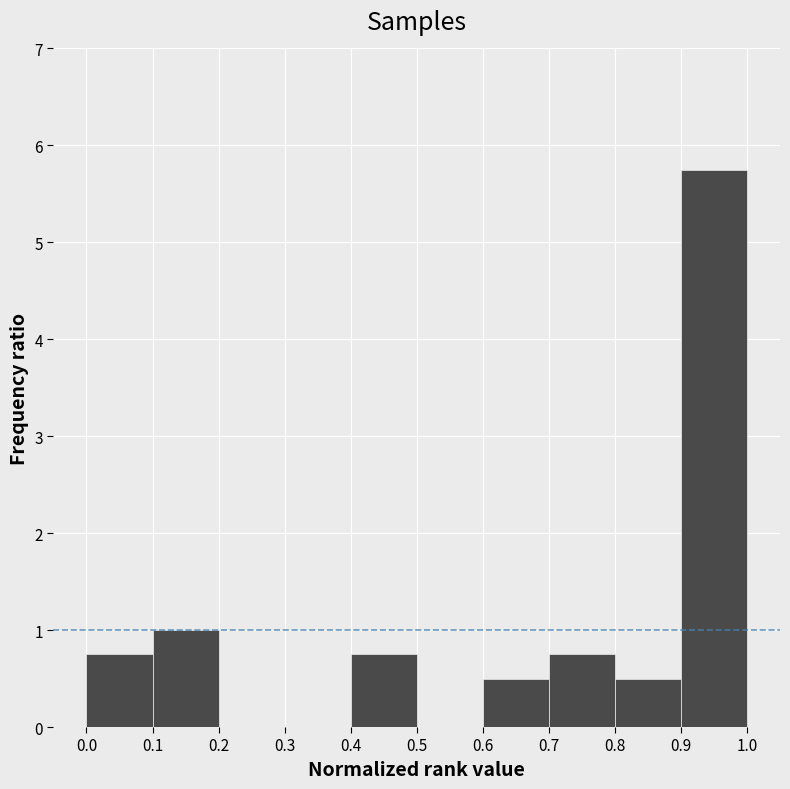

Over which range of the x-axis is the bar tallest?

0.9 to 1.0